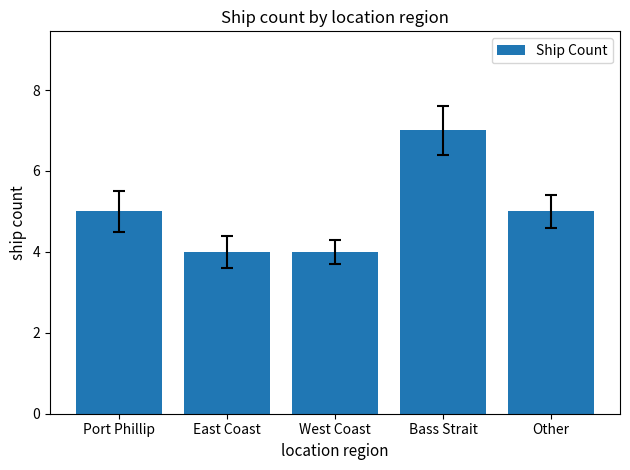

Is it true that the value at Port Phillip is 2?

False